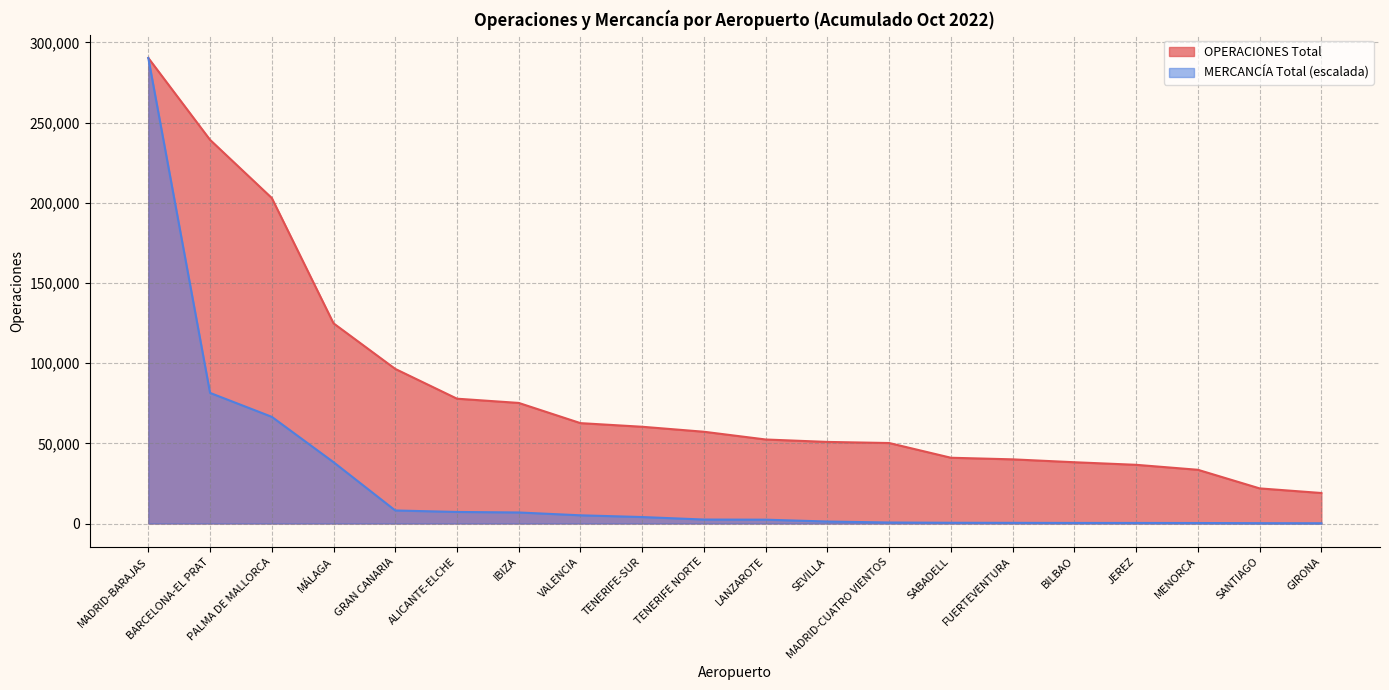

Reading right to left, transcribe all the data shown in this chart.

OPERACIONES Total: 19019.0	21896.0	33498.0	36599.0	38204.0	40007.0	41005.0	50186.0	50873.0	52386.0	57217.0	60326.0	62587.0	75188.0	77831.0	96401.0	124825.0	202982.0	239256.0	290310.0
MERCANCÍA Total: 155.3	202.3	303.4	341.5	349.1	406.9	459.8	623.1	1230.0	2388.0	2474.3	4028.2	5107.2	6877.3	7201.5	8121.5	38231.2	66518.8	81443.0	290310.0